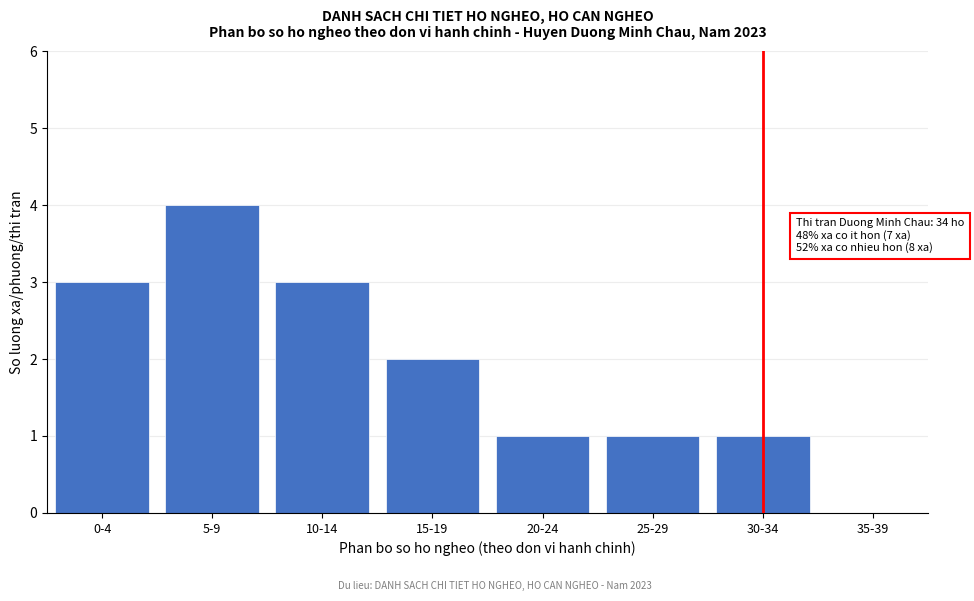

Reading left to right, what are all the values shown in this chart?

0-4=3	5-9=4	10-14=3	15-19=2	20-24=1	25-29=1	30-34=1	35-39=0